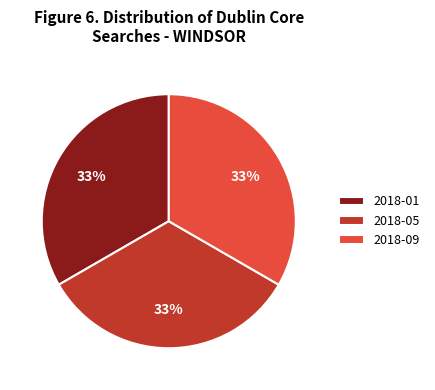

Is it true that 2018-05 is 33% of the pie?

True